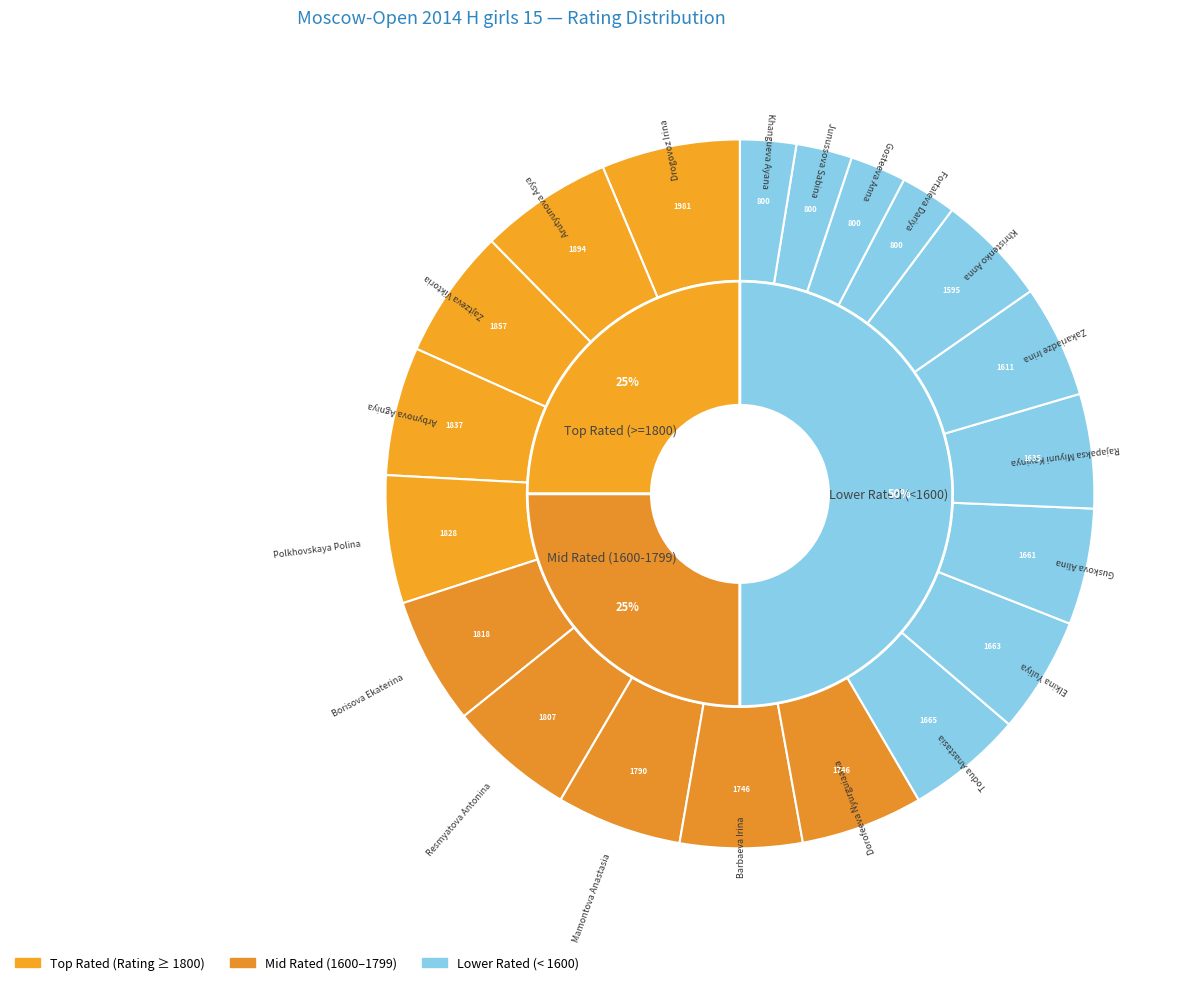

What is the change in value from Guskova Alina to Fortaleva Dariya?

-861